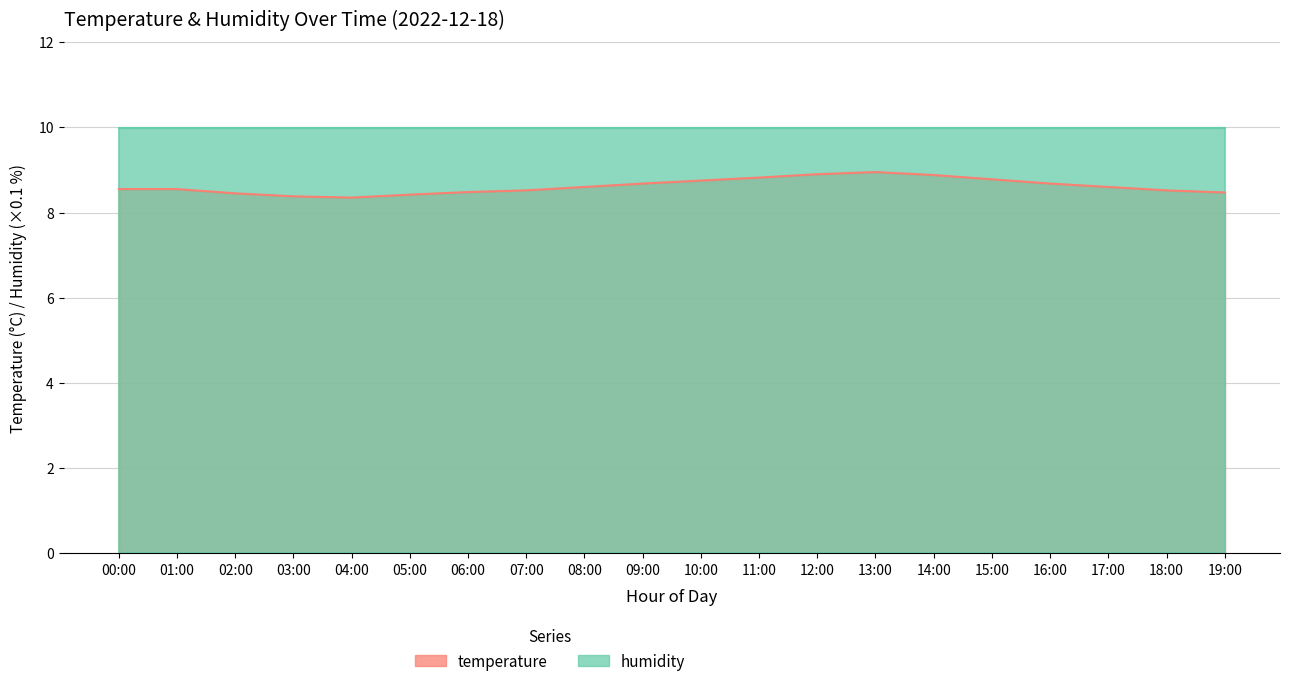

What is the label of the 7th point from the left?

06:00